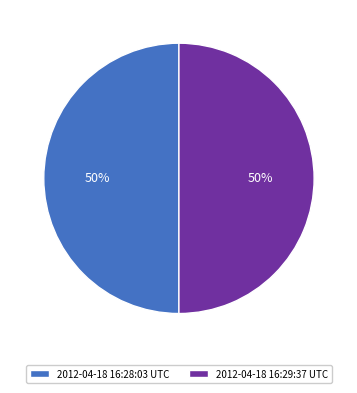

Count the number of slices in the pie.

2